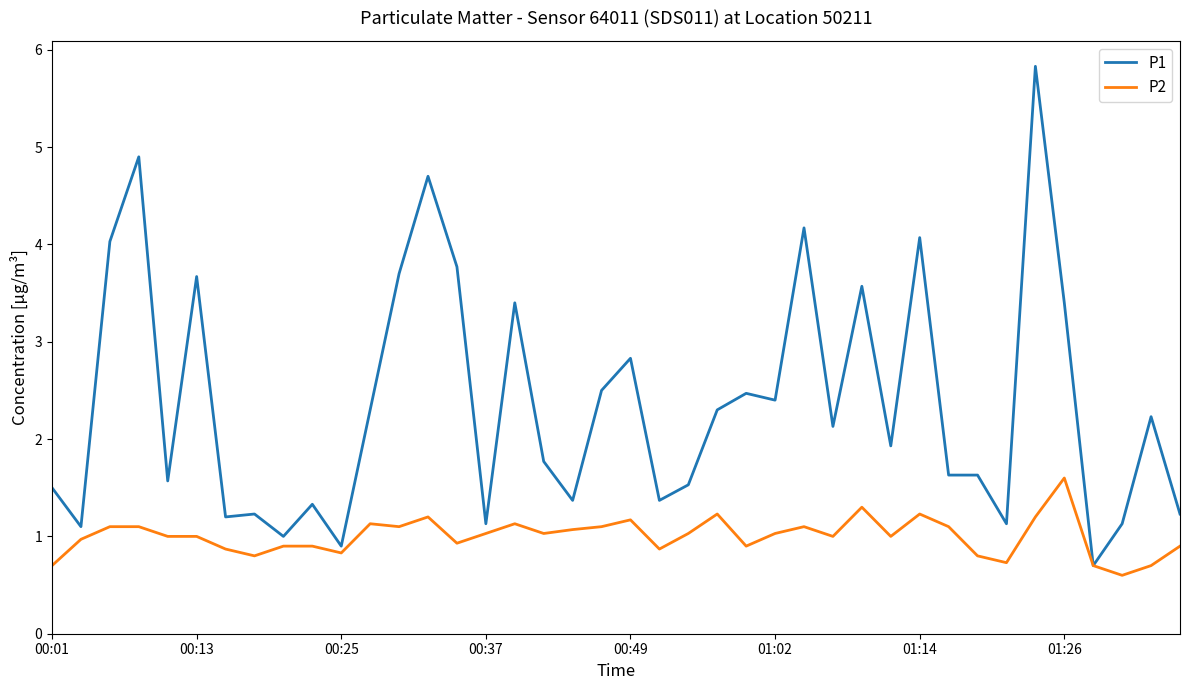

What are all the series names shown in the legend?

P1, P2